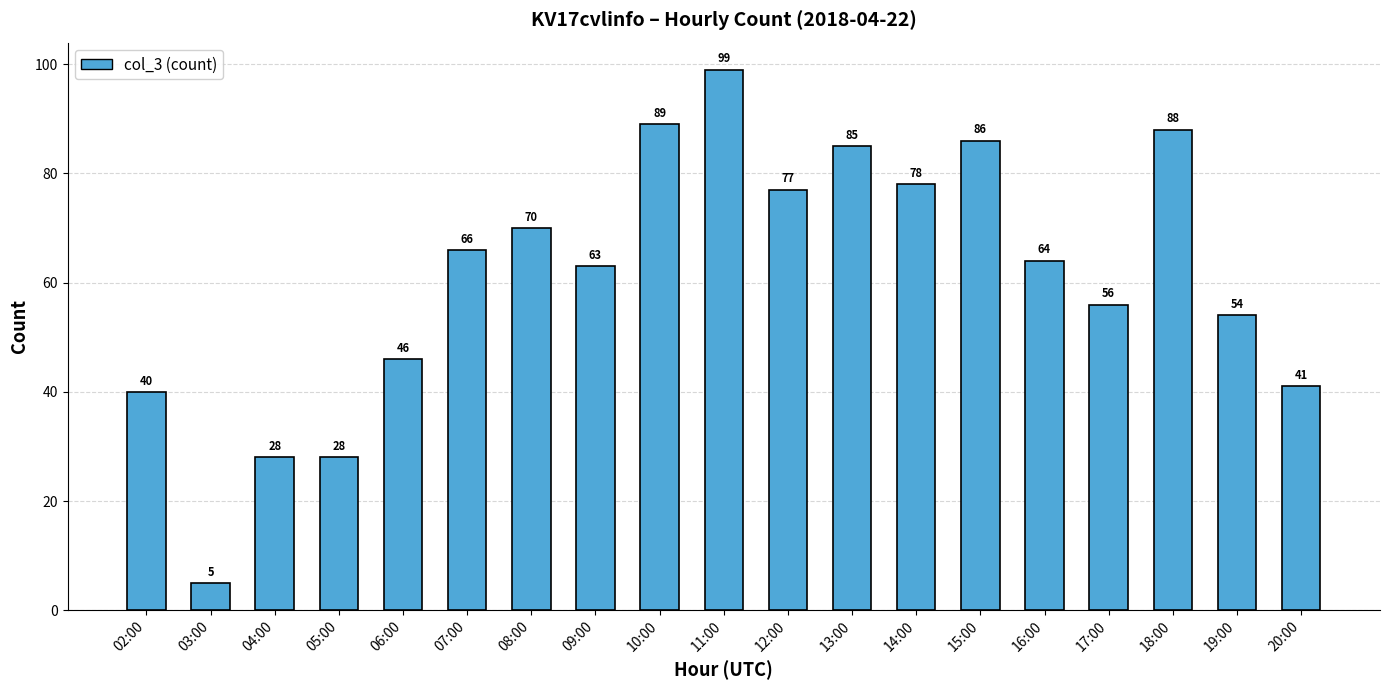

Reading right to left, transcribe all the data shown in this chart.

20:00=41	19:00=54	18:00=88	17:00=56	16:00=64	15:00=86	14:00=78	13:00=85	12:00=77	11:00=99	10:00=89	09:00=63	08:00=70	07:00=66	06:00=46	05:00=28	04:00=28	03:00=5	02:00=40